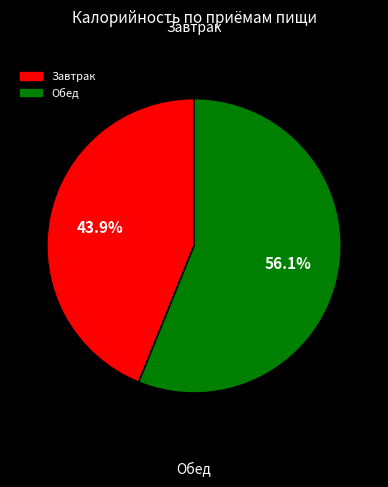

Which category has the smallest portion of the pie?

Завтрак